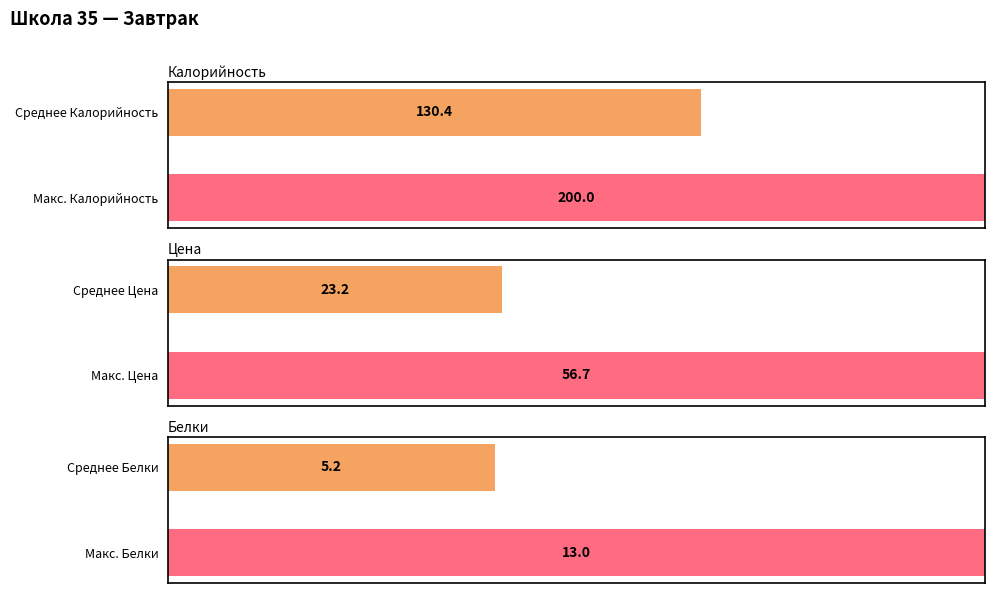

What is the maximum value for Калорийность?

200.0